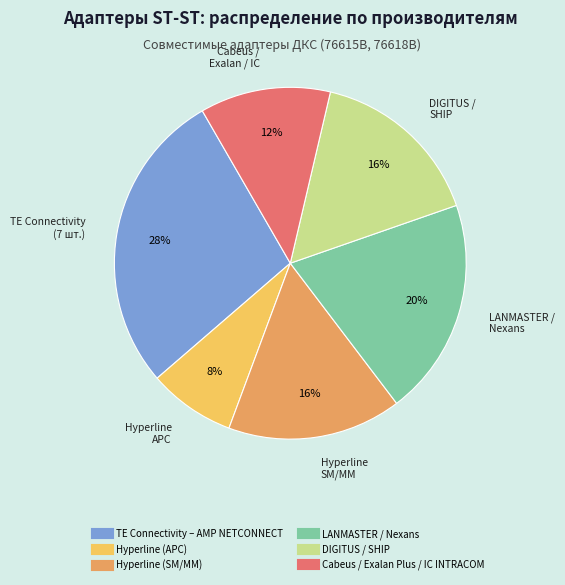

Is there any slice that represents more than half of the pie?

No